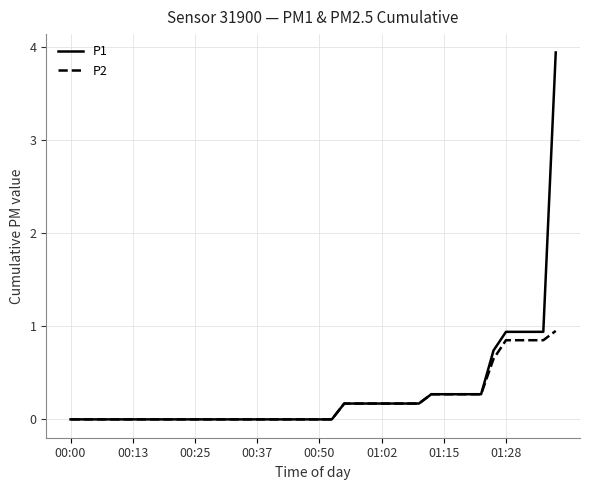

Which series has the widest spread of values?

P1